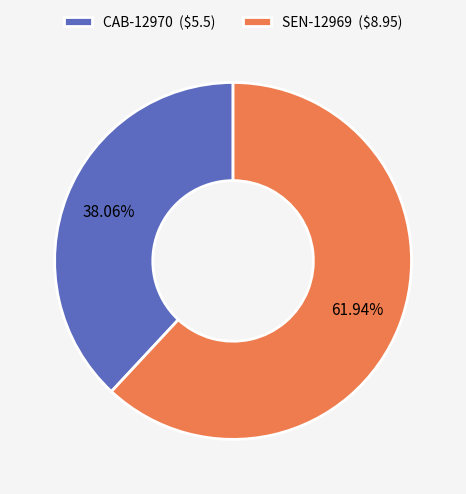

Approximately how many times larger is the value at SEN-12969 compared to CAB-12970?

1.6